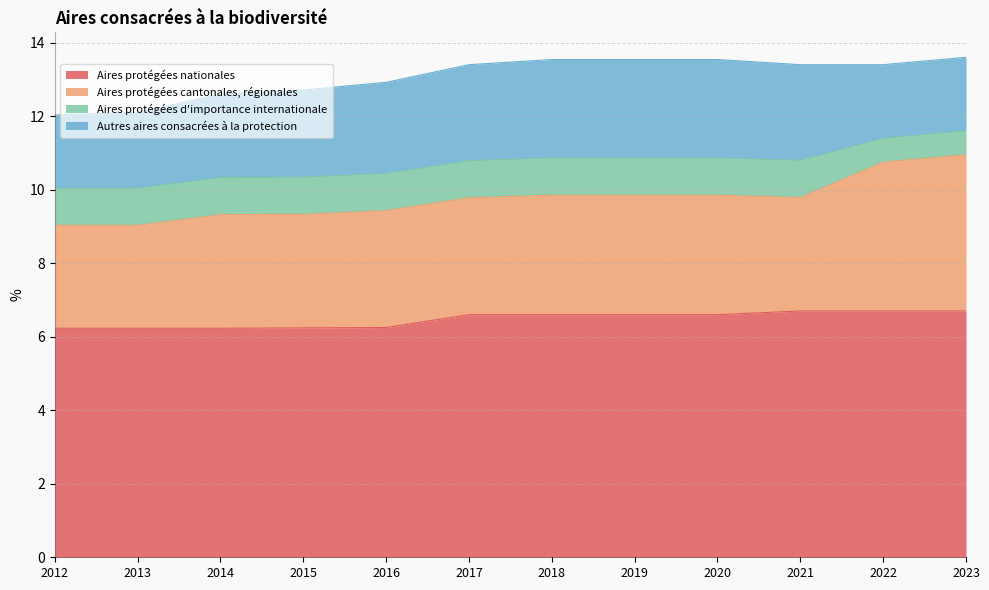

At which category is the sum across all series the highest?

2023